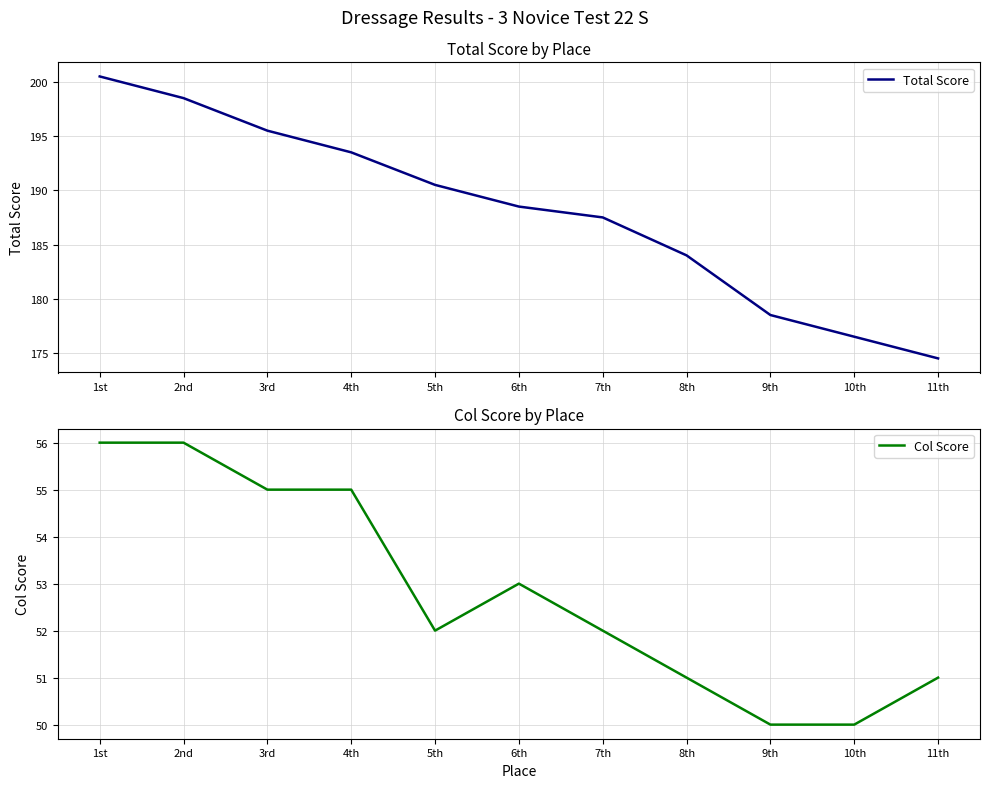

List the series in order of their overall mean, lowest first.

Col Score, Total Score